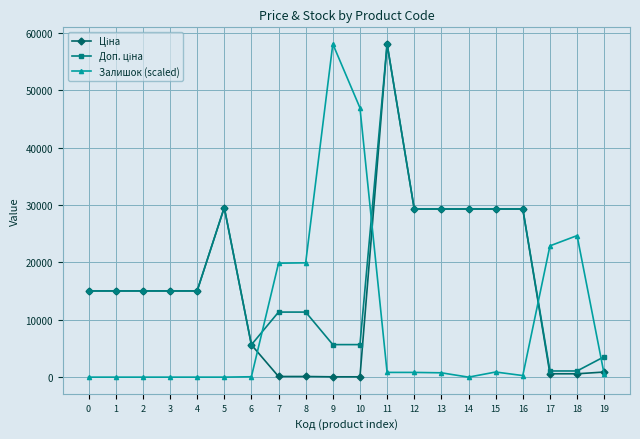

What is the difference between the second highest and minimum values in the Залишок (scaled) series?

46910.4